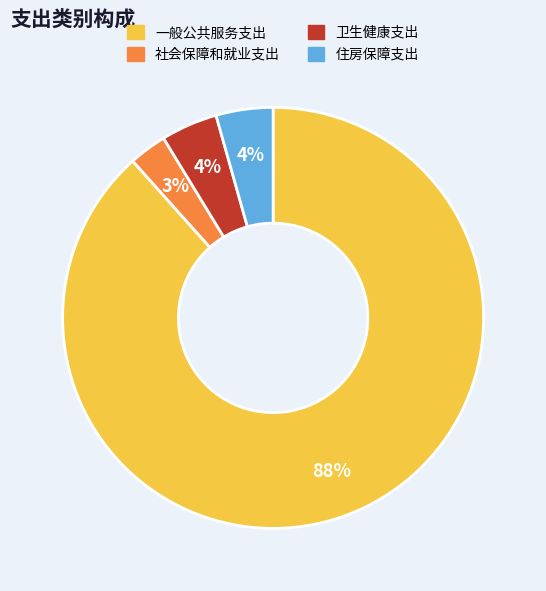

How many slices are in this pie chart?

4